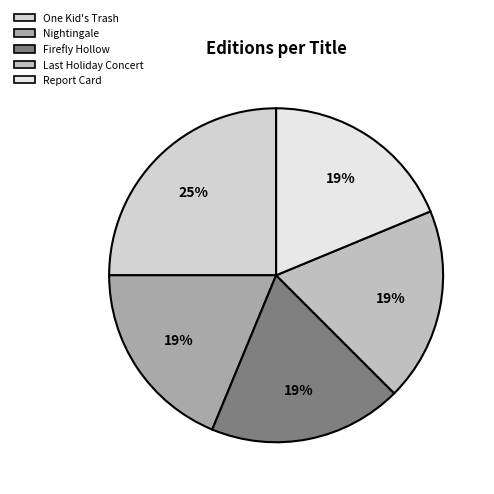

The One Kid's Trash slice represents 25% of the pie. True or false?

True